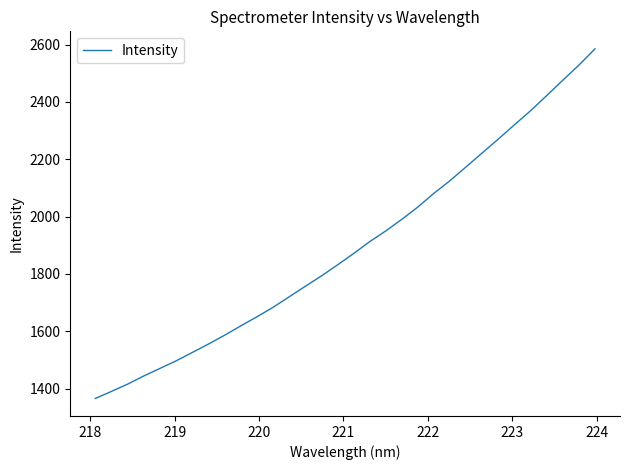

What is the smallest value displayed?

1365.2